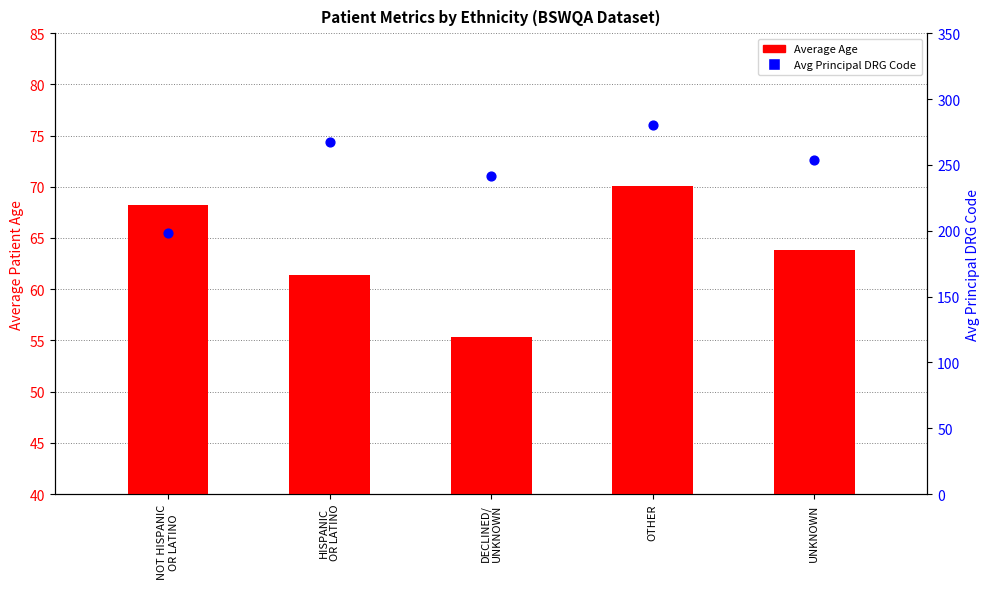

At which category is the sum across all series the highest?

OTHER